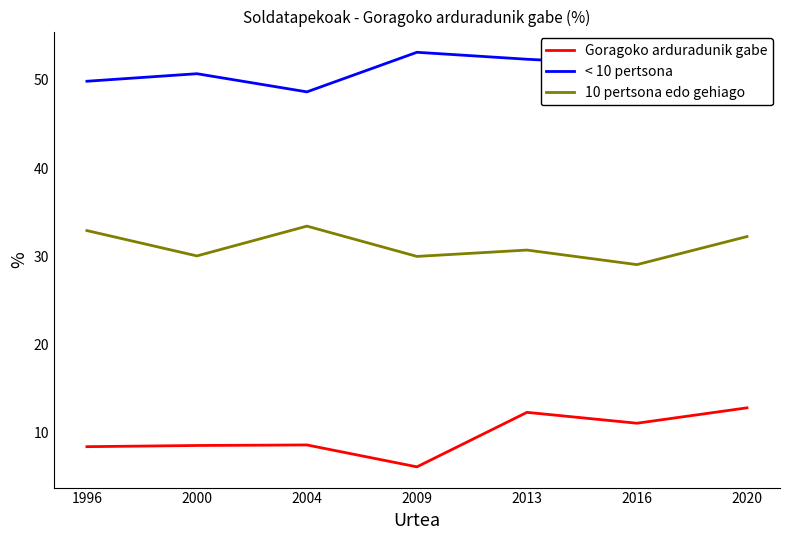

Which label corresponds to the largest value in the chart?

2009